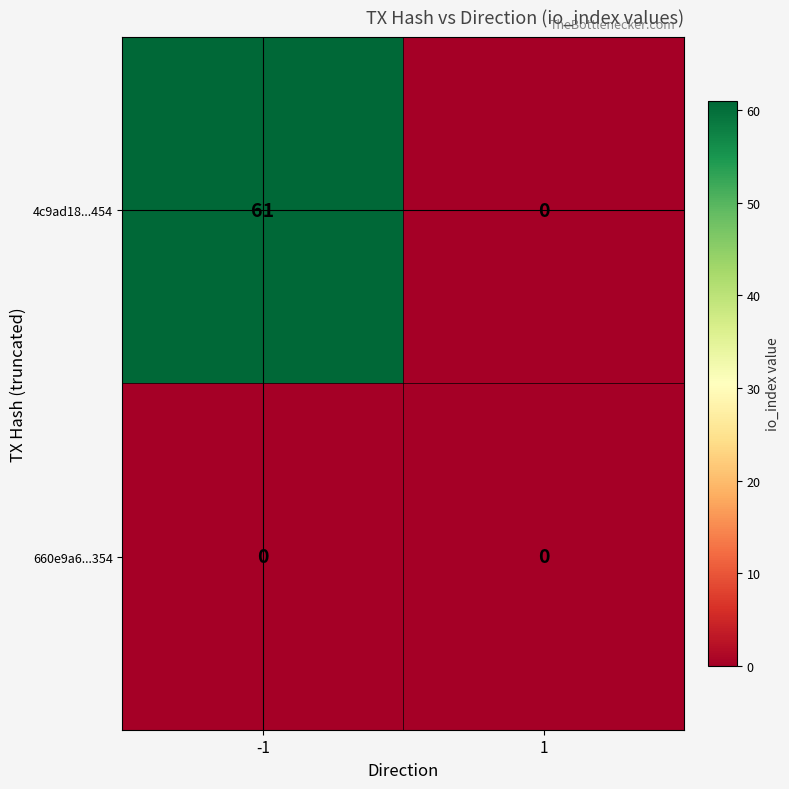

Read the 4c9ad18...454 value at -1, to the nearest 10.

60